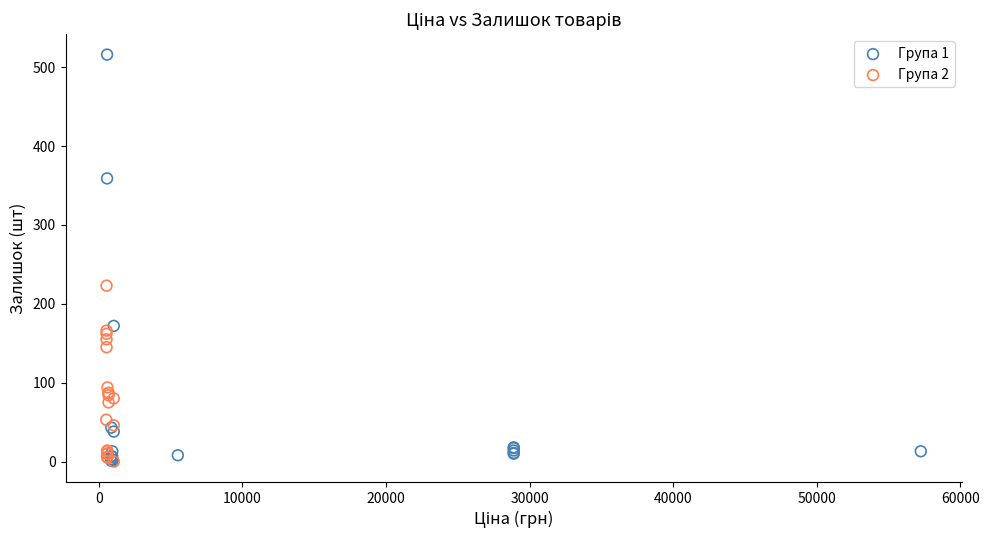

Which series contains the highest Y value?

Група 1